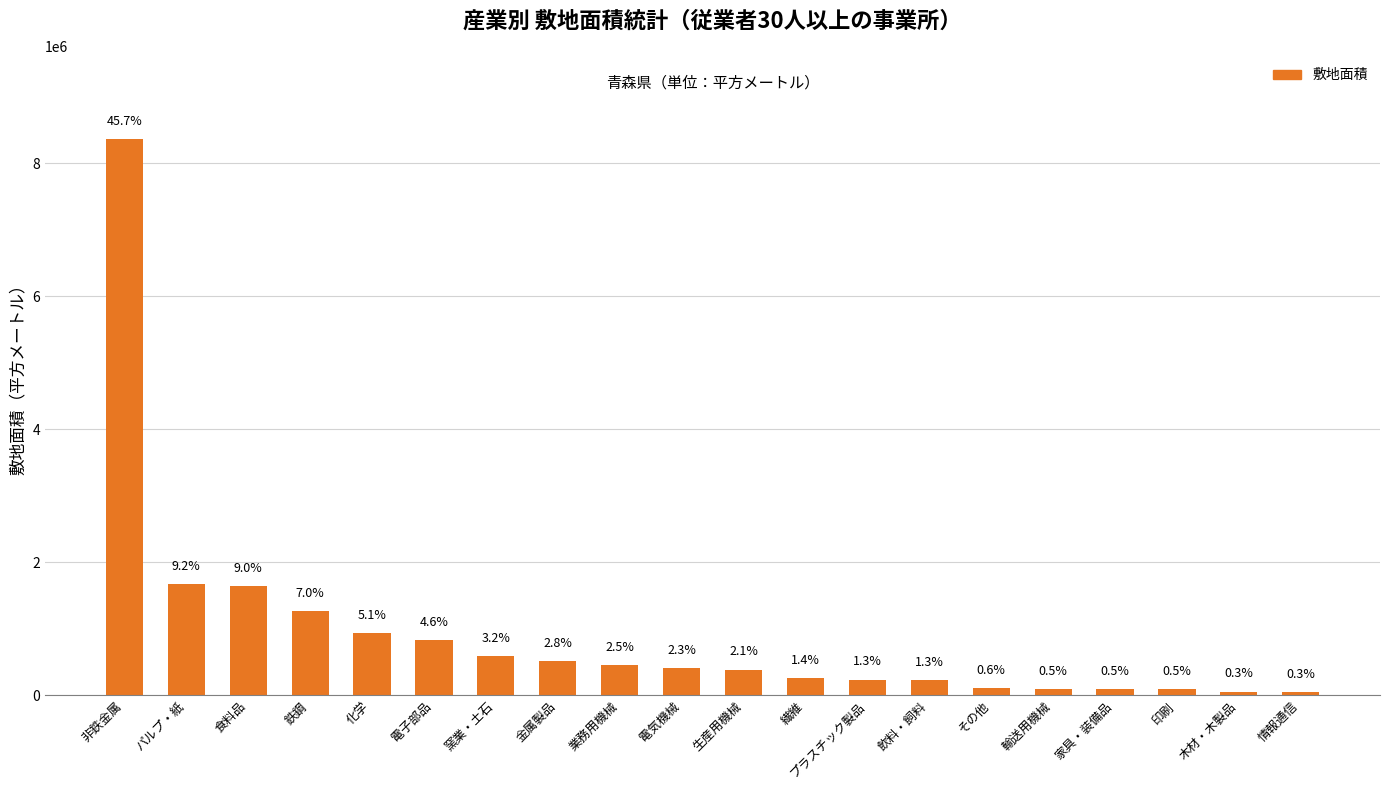

At which category does the chart reach its peak across all series?

非鉄金属